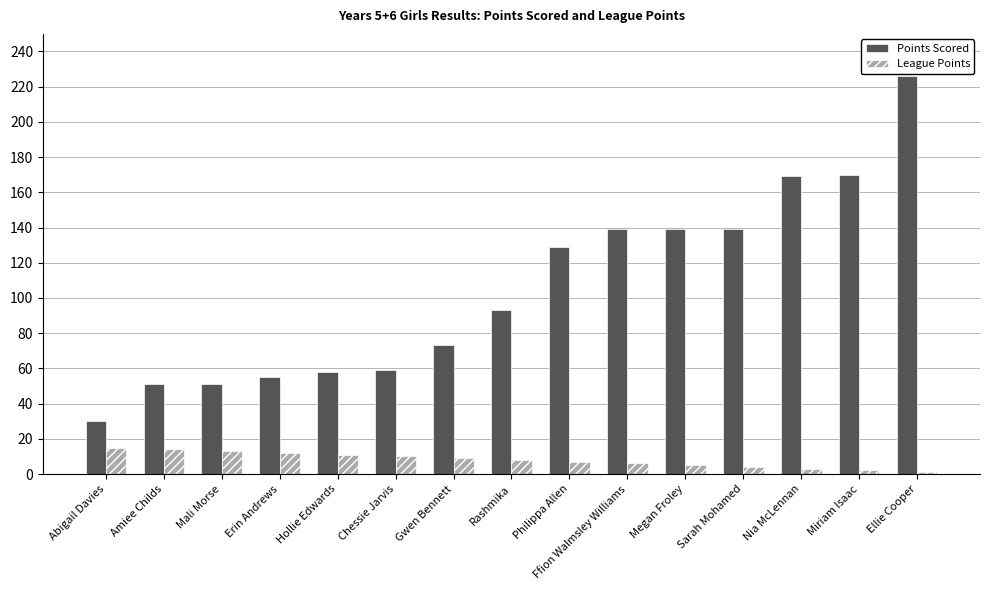

What position from the left is Abigail Davies?

1